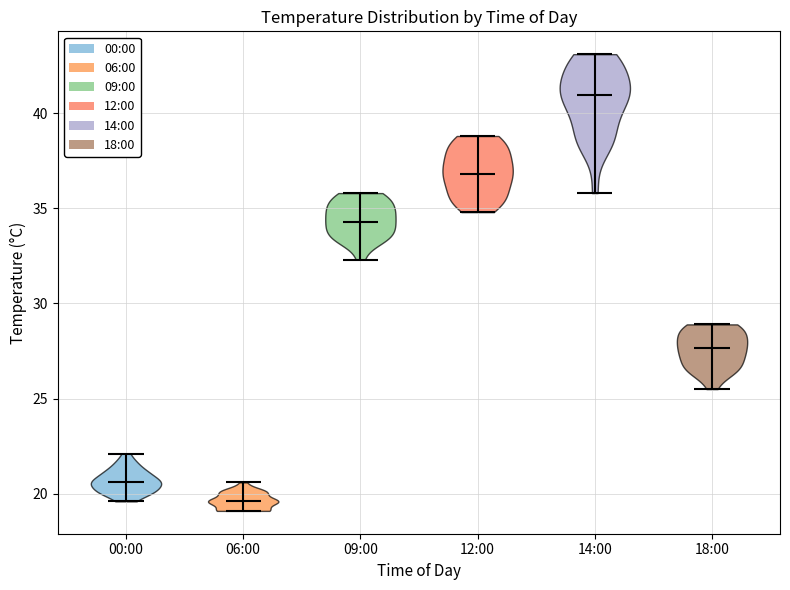

Reading left to right, read every violin against the y-axis: where its median line is, and the lowest and highest points it reaches. The values are not printed on the chart, so give them approximately, as read against the axis.

00:00: median line 20.5, lowest point 19.5, highest point 22.0
06:00: median line 19.5, lowest point 19.0, highest point 20.5
09:00: median line 34.5, lowest point 32.5, highest point 36.0
12:00: median line 37.0, lowest point 35.0, highest point 39.0
14:00: median line 41.0, lowest point 36.0, highest point 43.0
18:00: median line 27.5, lowest point 25.5, highest point 29.0